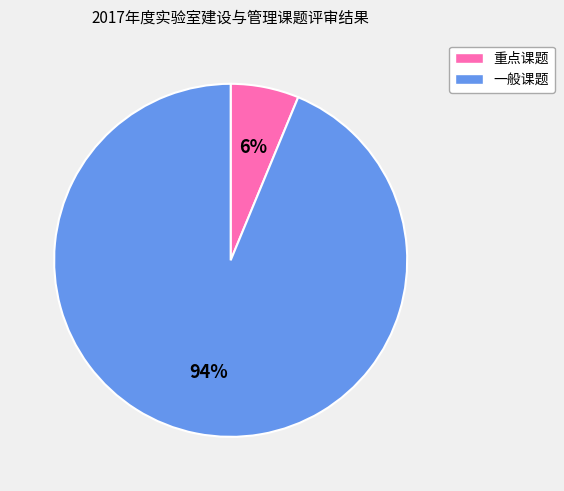

What is the smallest slice in the pie chart?

重点课题